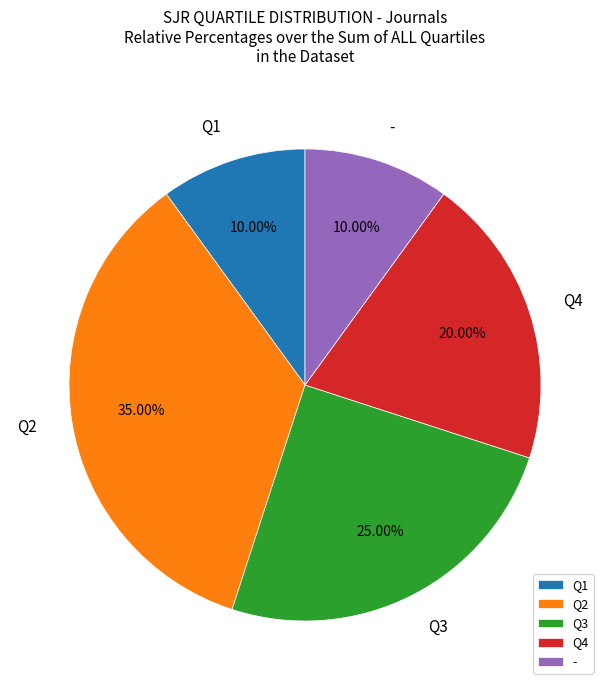

Is there a majority slice in this chart?

No